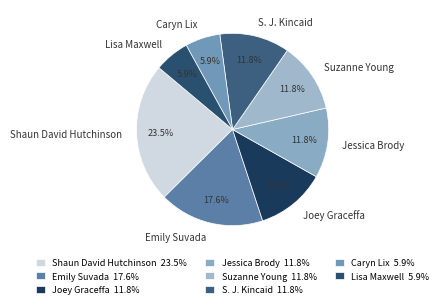

What is the largest slice in the pie chart?

Shaun David Hutchinson